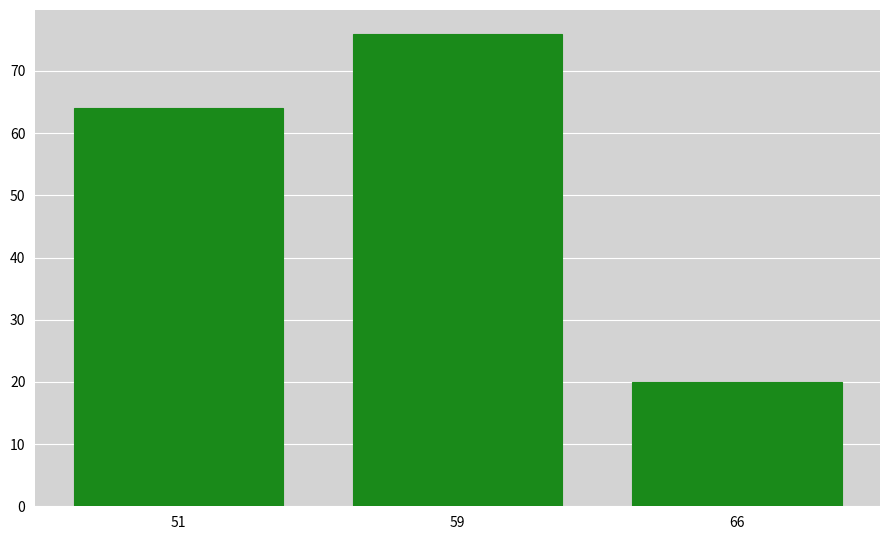

Reading left to right, what are all the values shown in this chart?

64	76	20